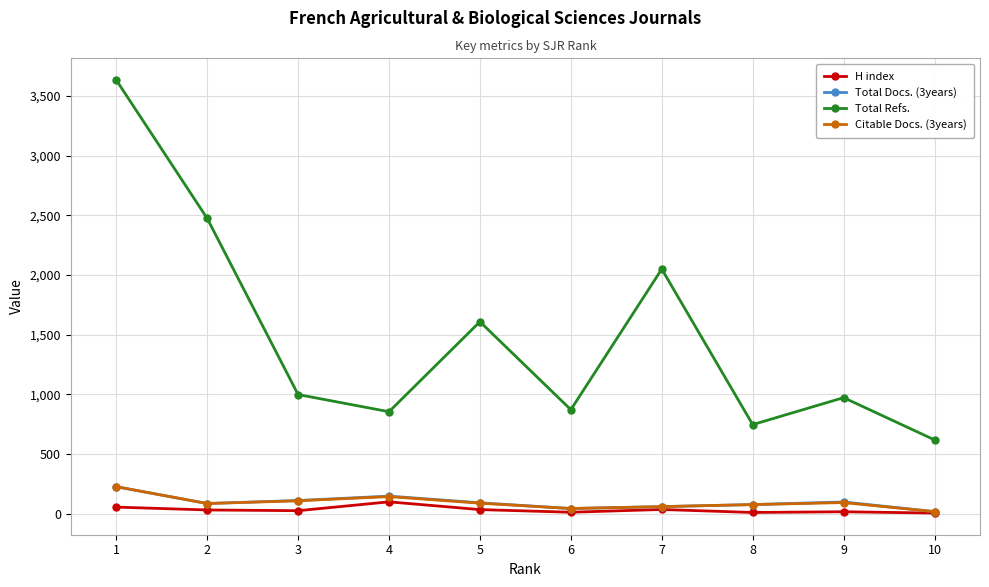

Which category has the highest value in the H index series?

4